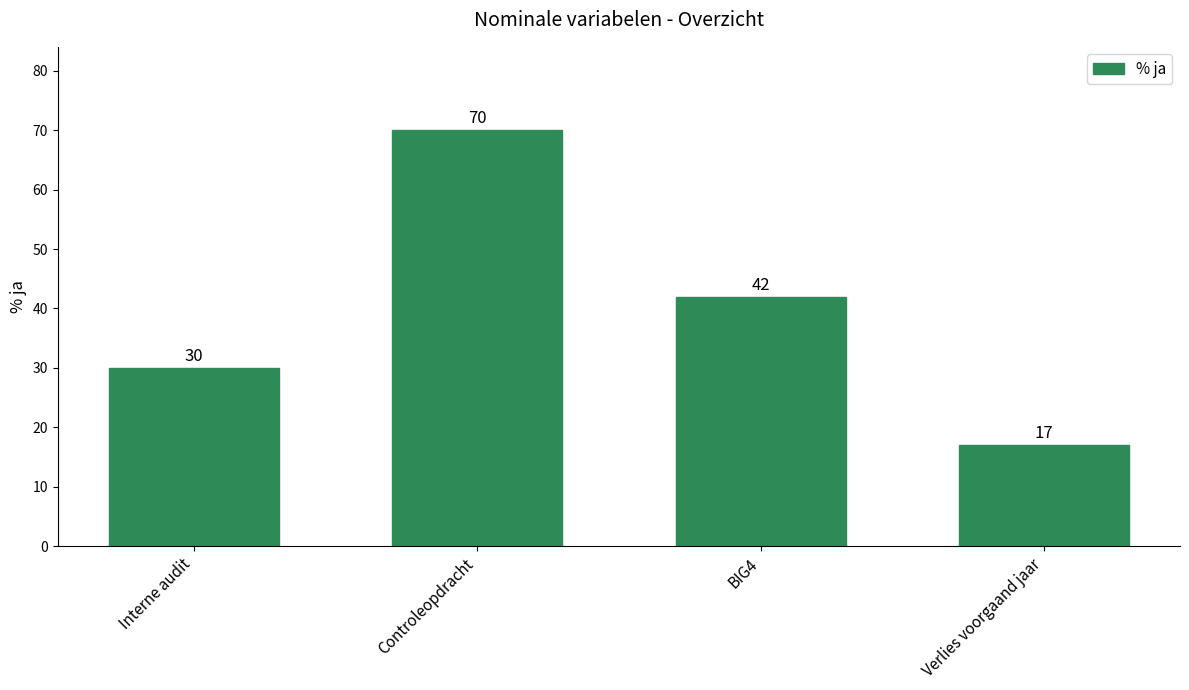

What is the difference between the maximum and second lowest values?

40